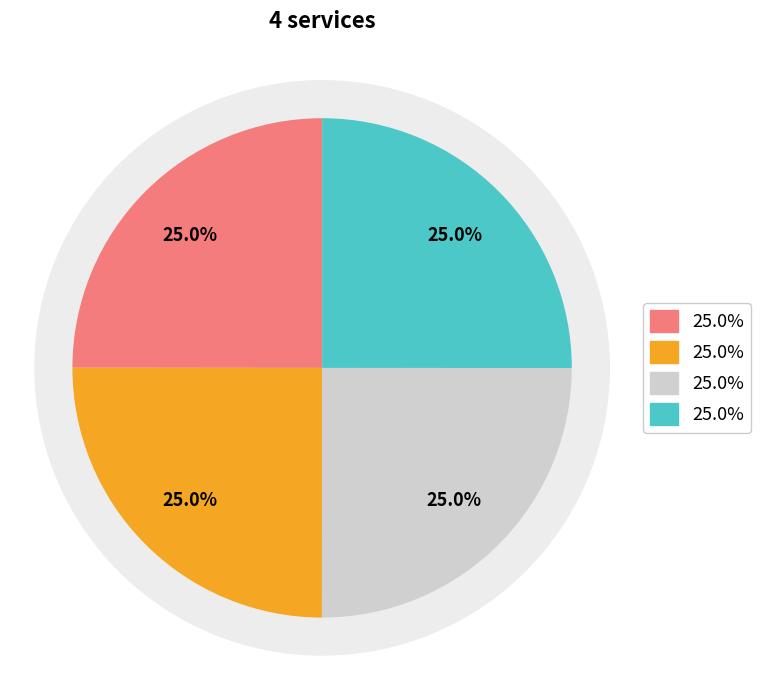

Is РК-ВП03-Г/3-ТП ремкомплект the majority of the pie?

No